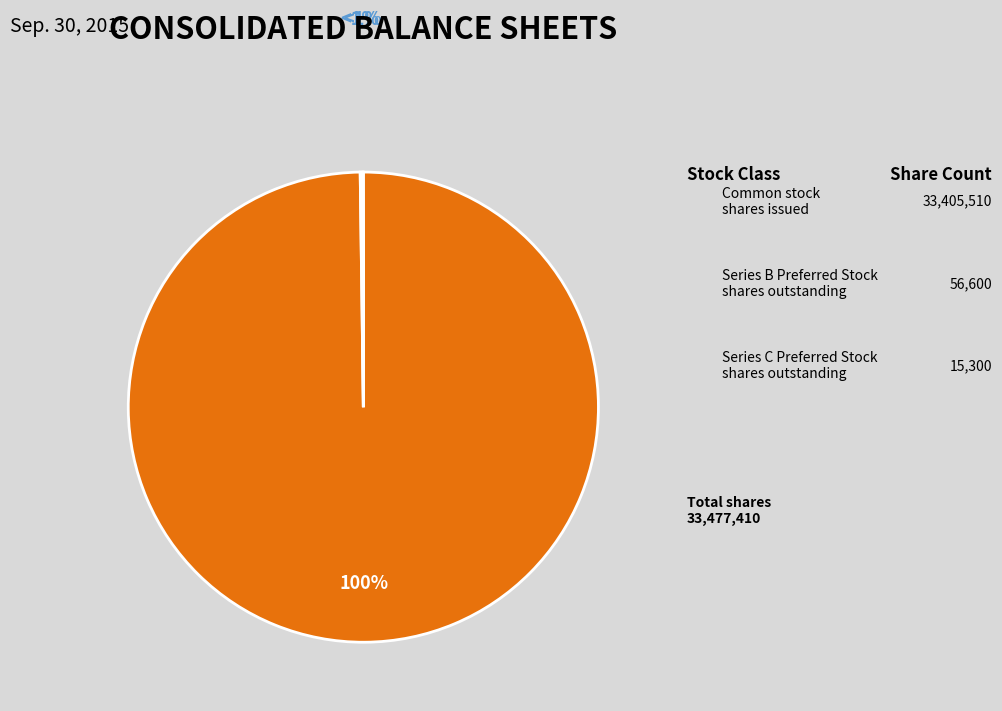

To the nearest percent, what is the difference between the largest and smallest slice percentages?

100%